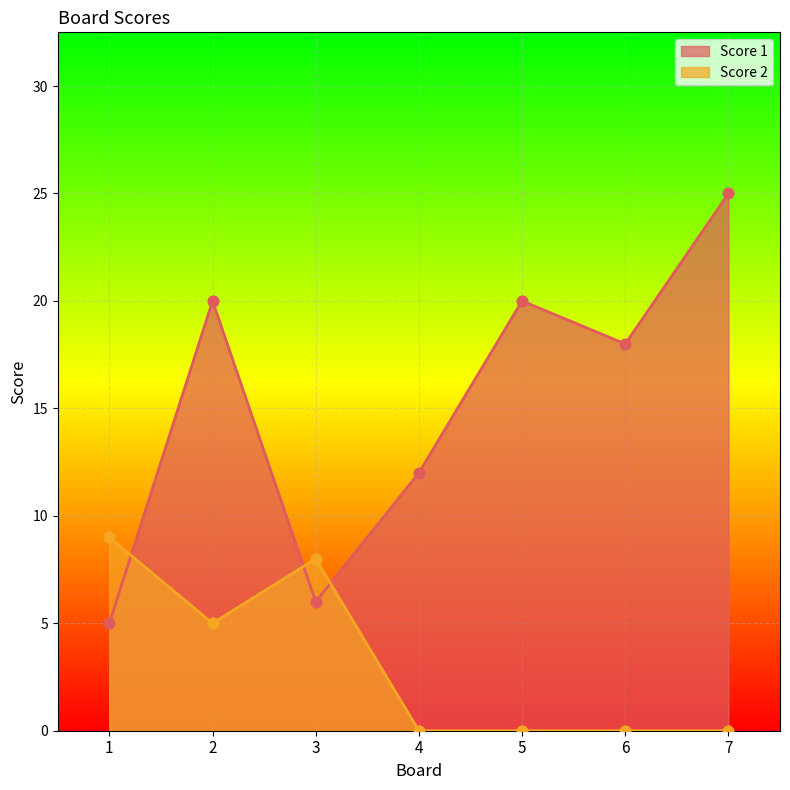

Which series contains the lowest Y value?

Score 2